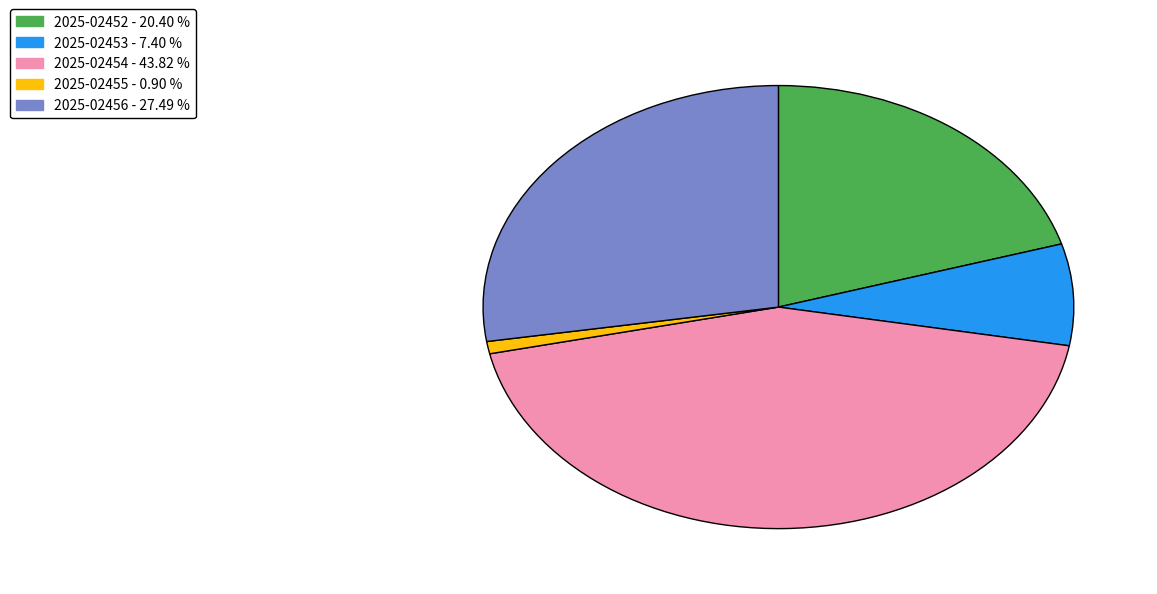

Between 2025-02455 and 2025-02453, which is larger?

2025-02453